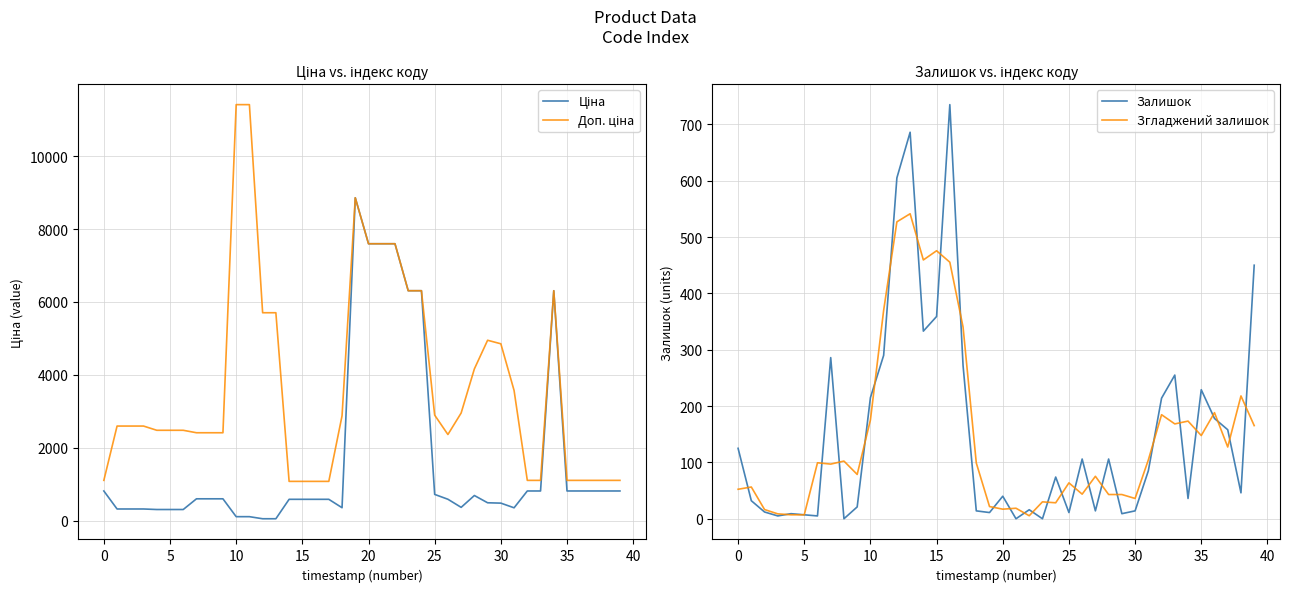

Which series has the largest range (max minus min)?

Доп. ціна